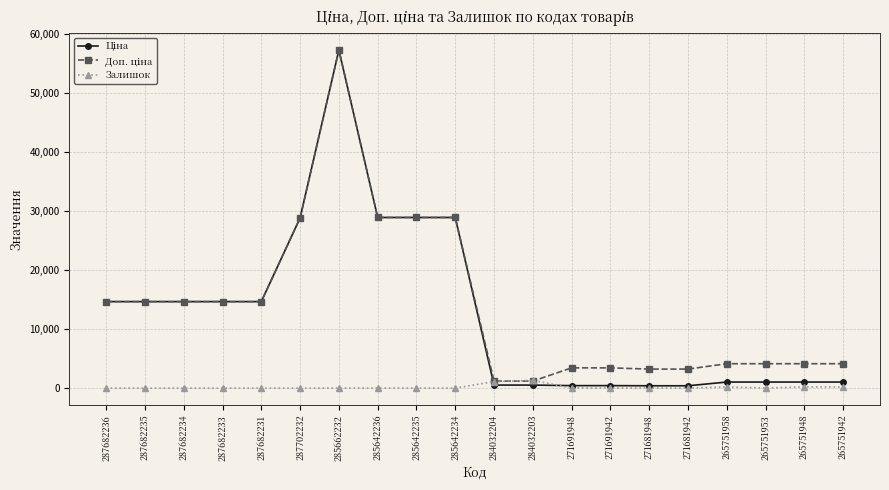

What is the maximum value for Залишок?

1319.0